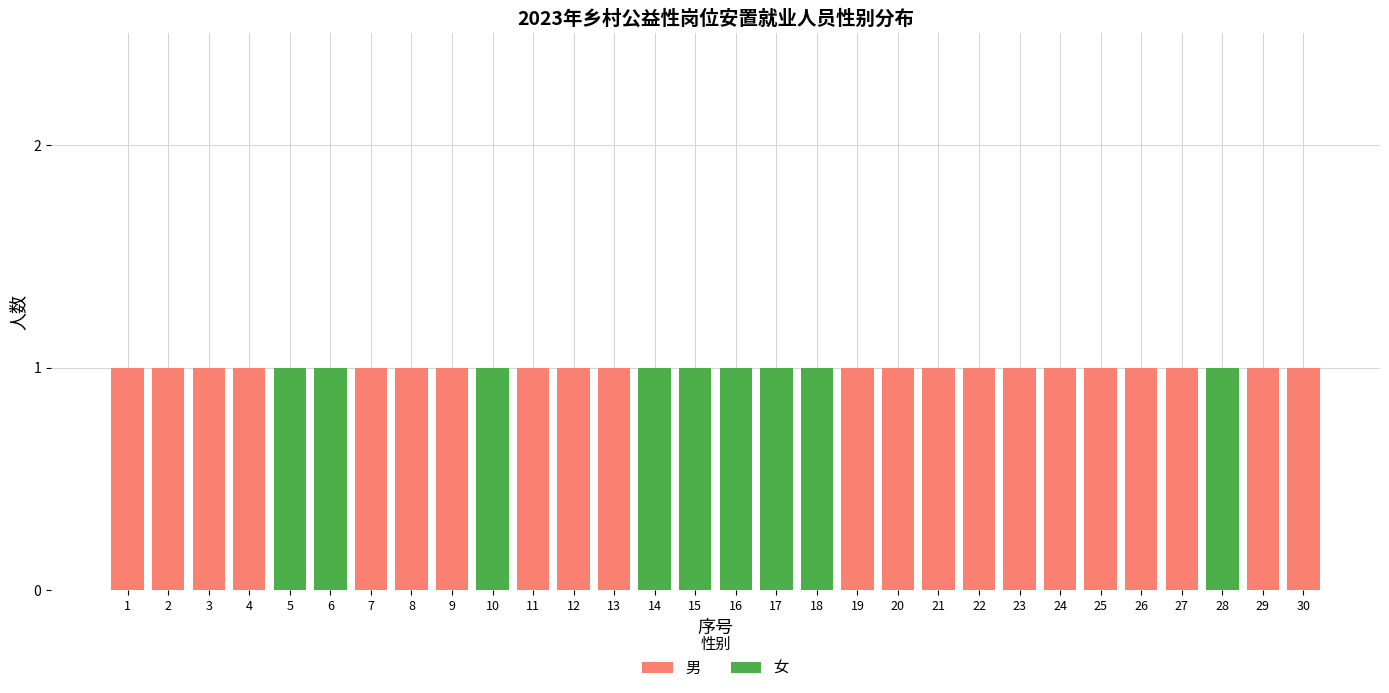

Is it true that 男 equals 2 at 23?

False